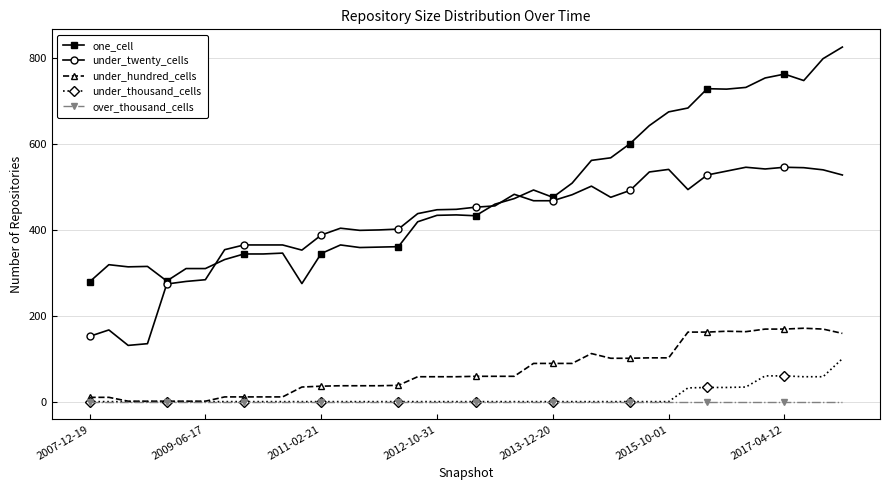

Which series has the largest total across all categories?

one_cell